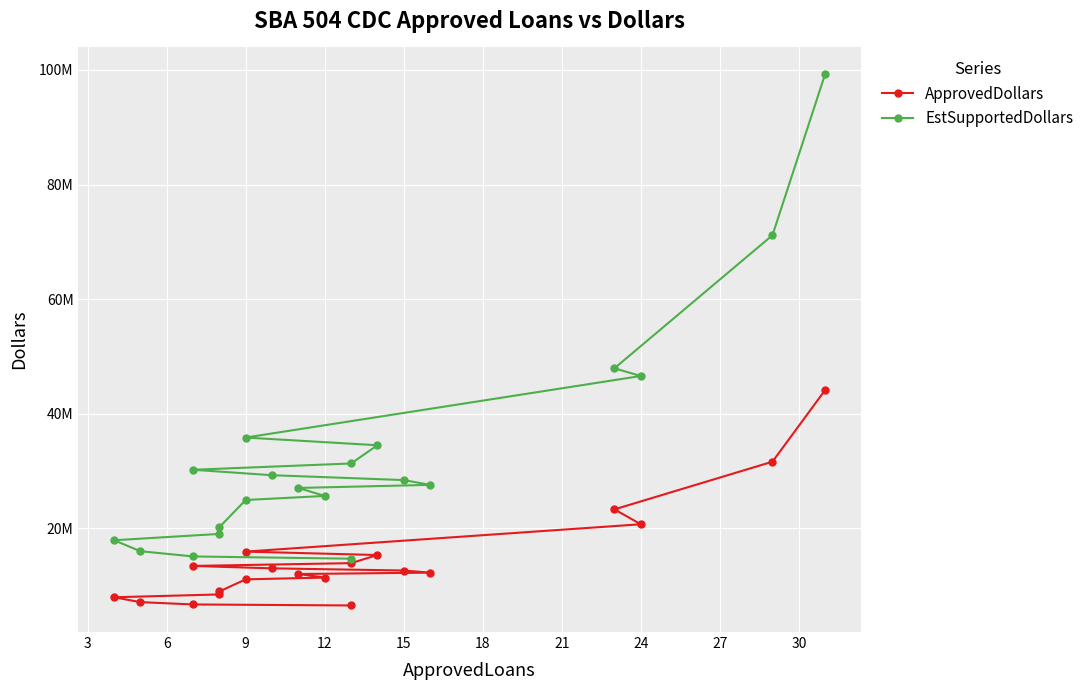

What is the average value of the ApprovedDollars series?

14823050